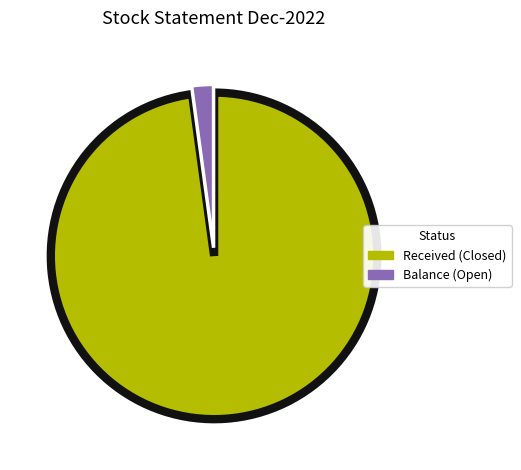

Which category has the smallest portion of the pie?

Balance (Open)